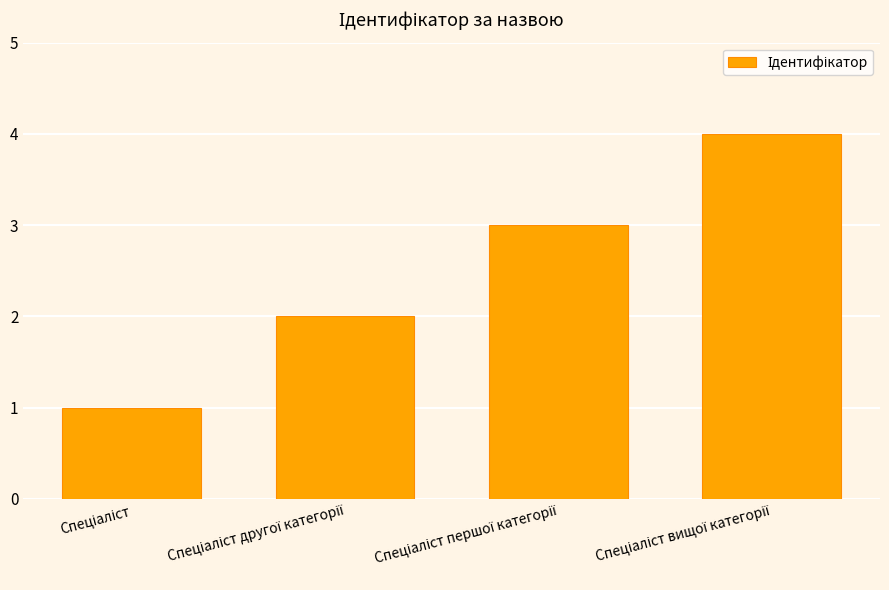

What is the sum of all values?

10